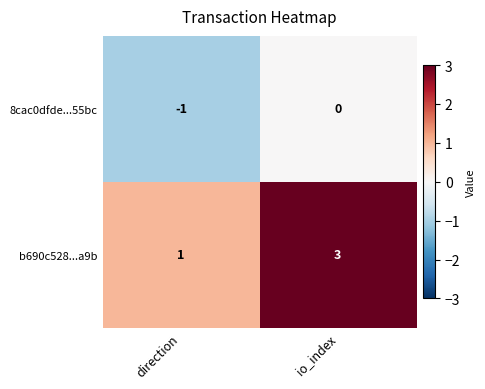

At which label is b690c528...a9b closest to 2?

direction